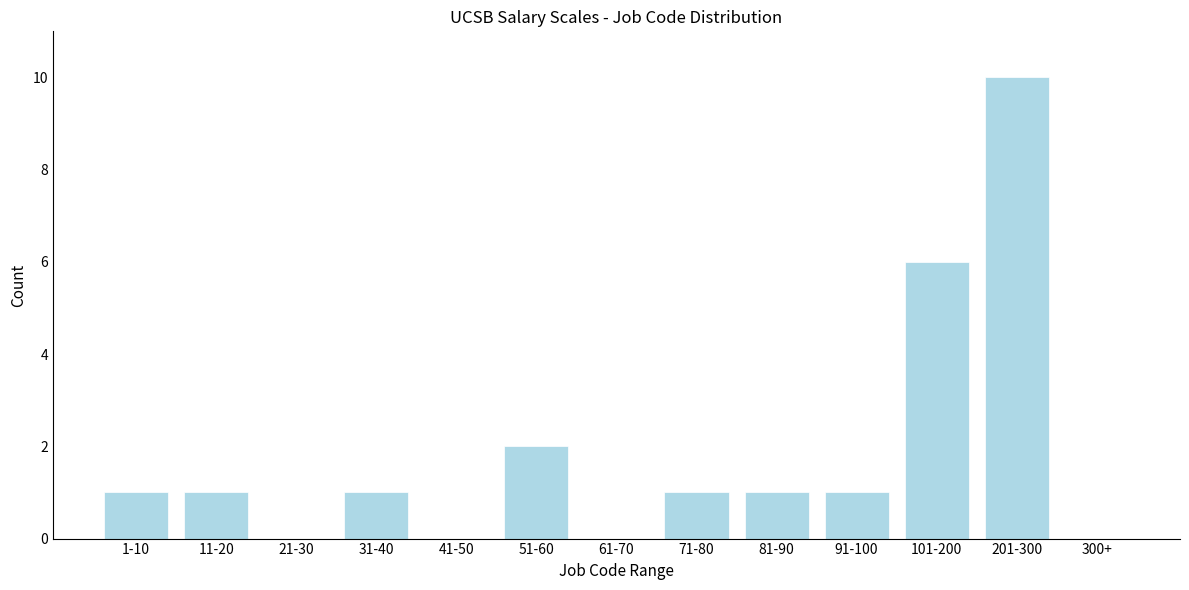

Reading left to right, list all the values displayed in this chart.

1-10=1	11-20=1	21-30=0	31-40=1	41-50=0	51-60=2	61-70=0	71-80=1	81-90=1	91-100=1	101-200=6	201-300=10	300+=0